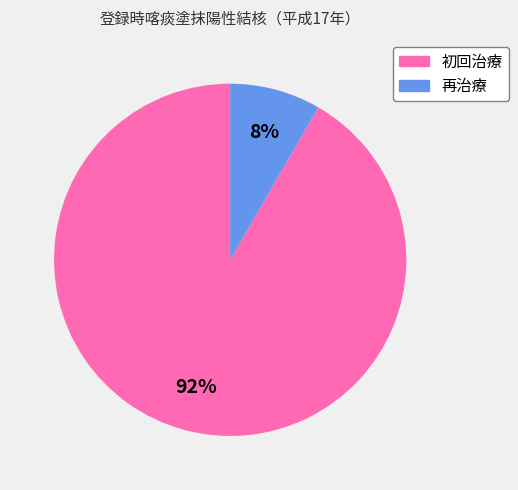

Is 再治療 the majority of the pie?

No